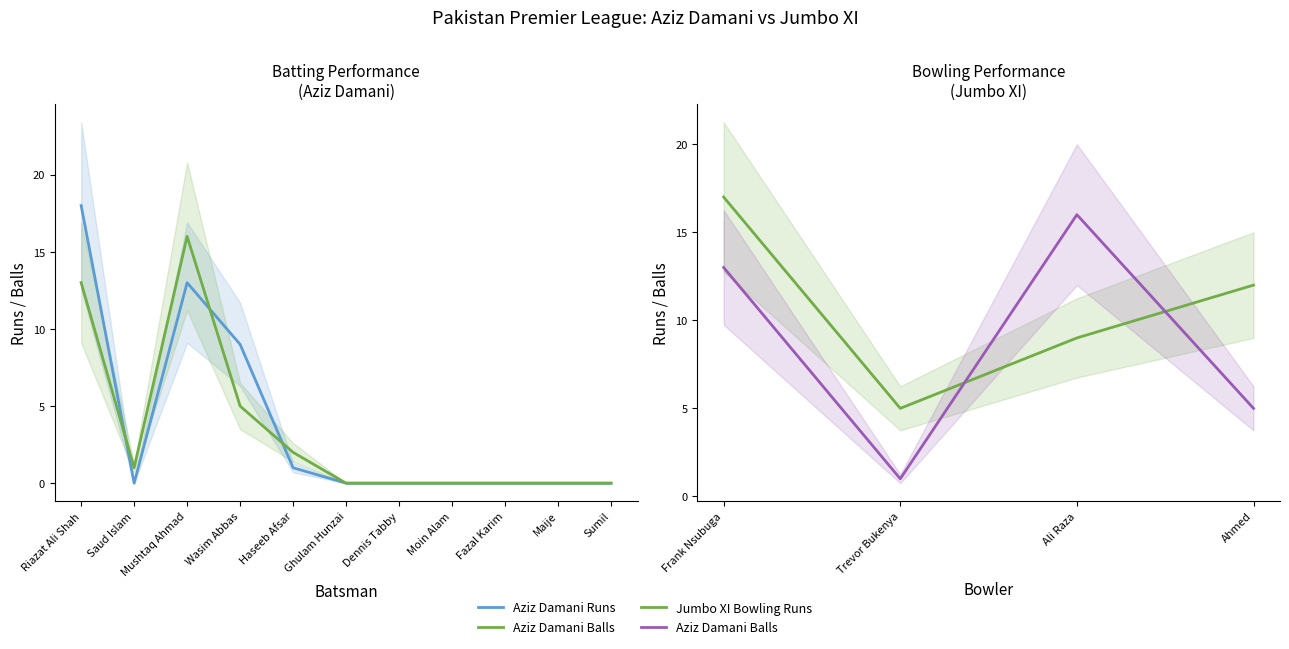

Reading left to right, extract all data points from this chart.

Aziz Damani Runs: 18	0	13	9	1	0	0	0	0	0	0
Aziz Damani Balls: 13	1	16	5	2	0	0	0	0	0	0